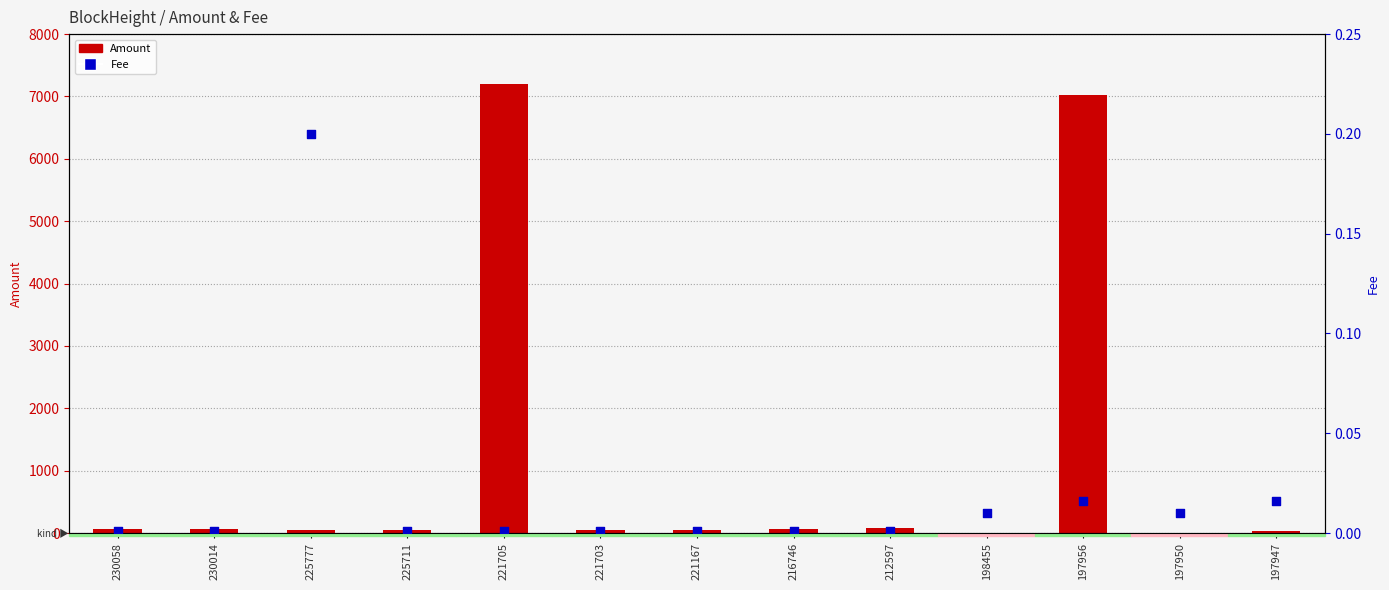

At which category is the sum across all series the highest?

221705